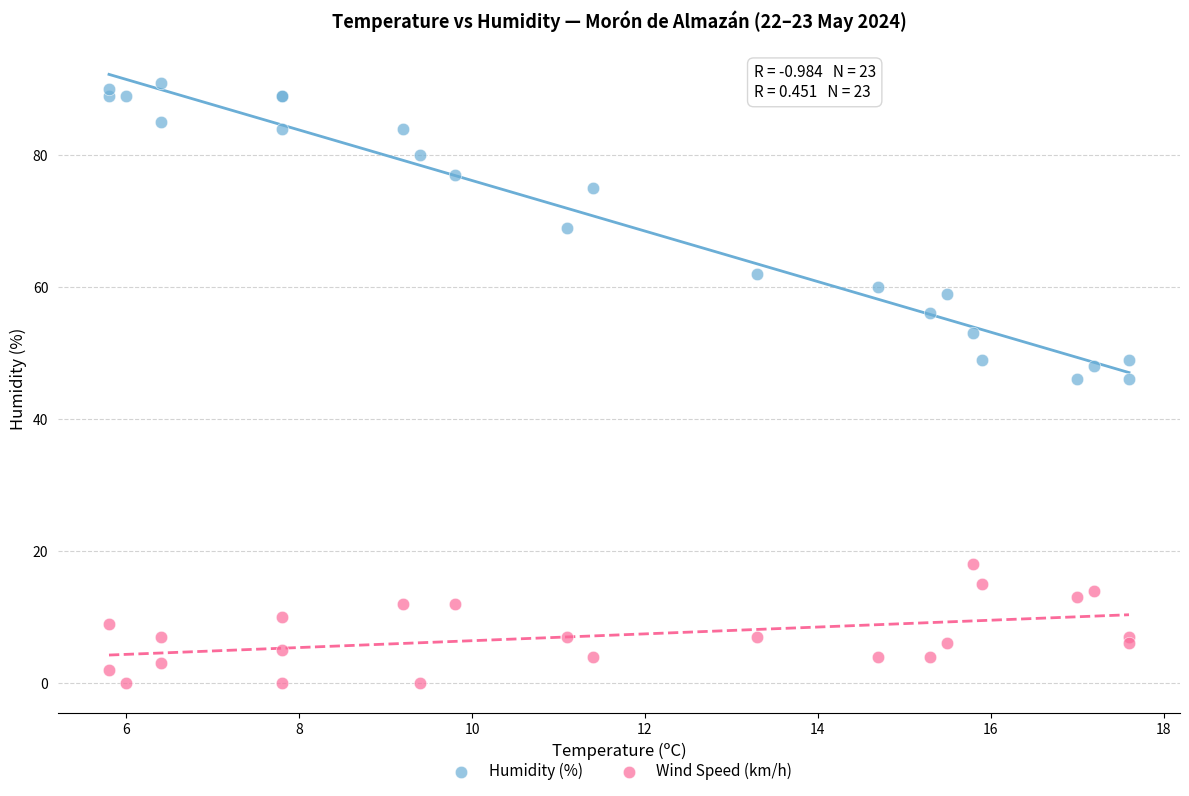

Which series reaches the minimum Y coordinate?

Wind Speed (km/h)